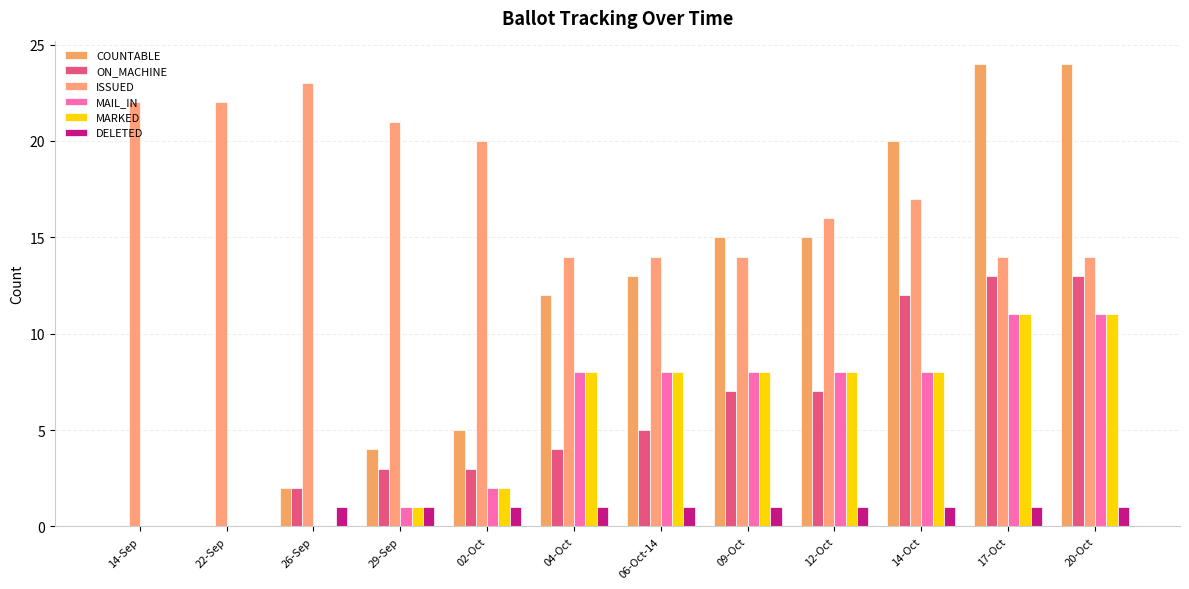

What is the average value of the ON_MACHINE series?

6